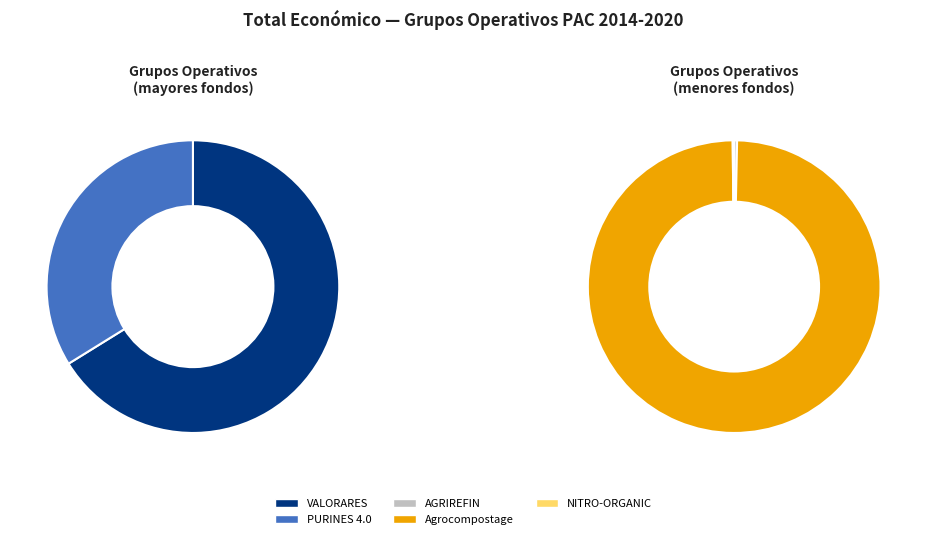

How many segments does this pie chart have?

5